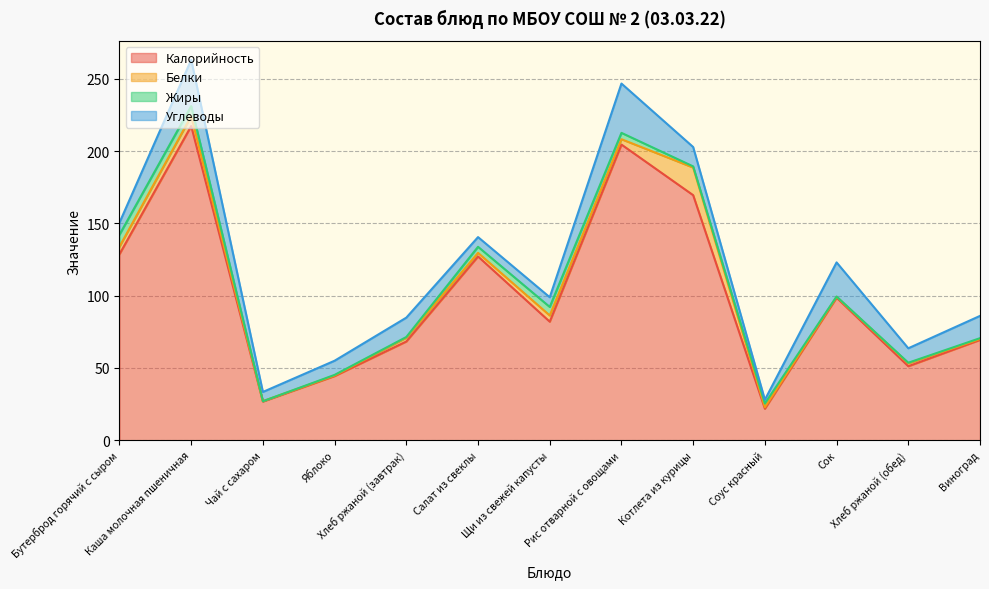

The Углеводы series shows 9.8 at Яблоко. True or false?

True